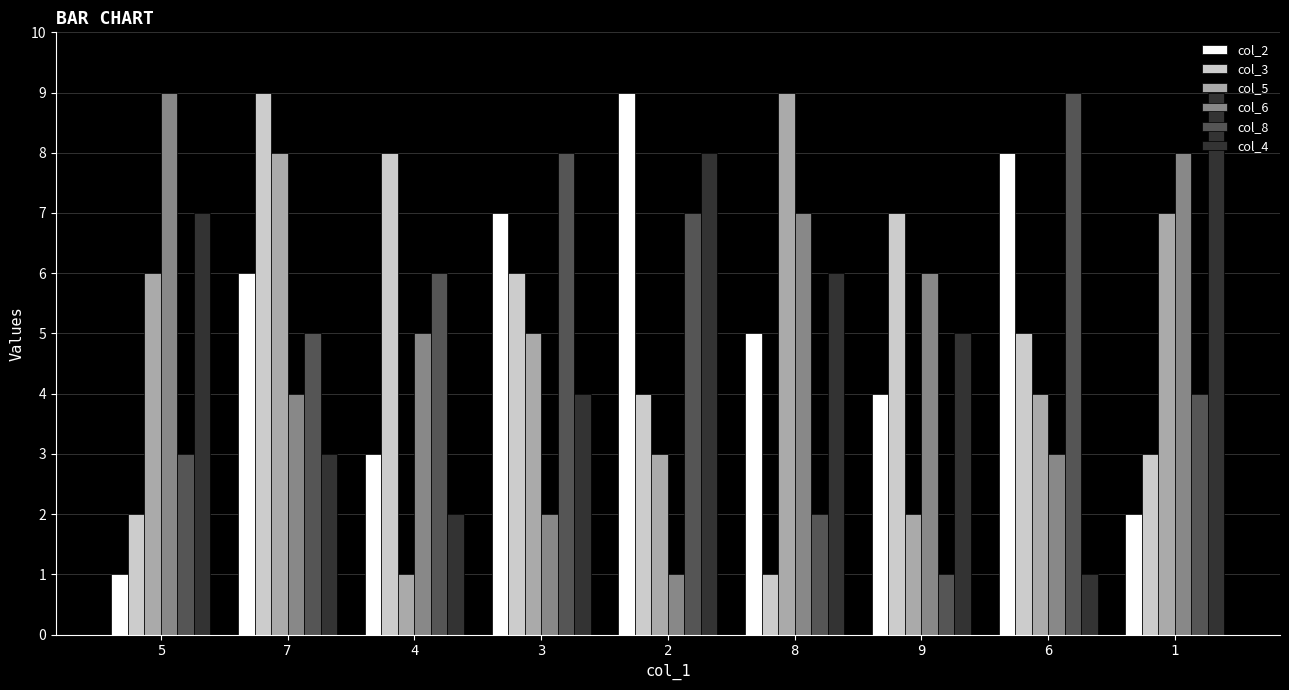

Reading right to left, list all the values displayed in this chart.

col_2: 2	8	4	5	9	7	3	6	1
col_3: 3	5	7	1	4	6	8	9	2
col_5: 7	4	2	9	3	5	1	8	6
col_6: 8	3	6	7	1	2	5	4	9
col_8: 4	9	1	2	7	8	6	5	3
col_4: 9	1	5	6	8	4	2	3	7